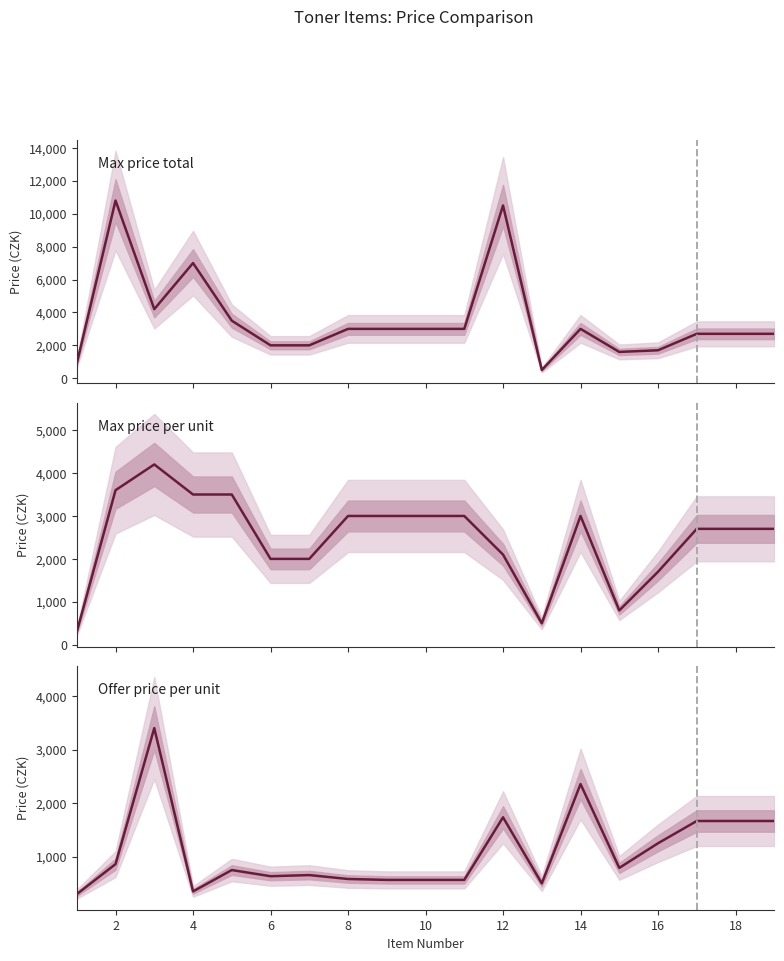

How many lines are shown in the chart?

3